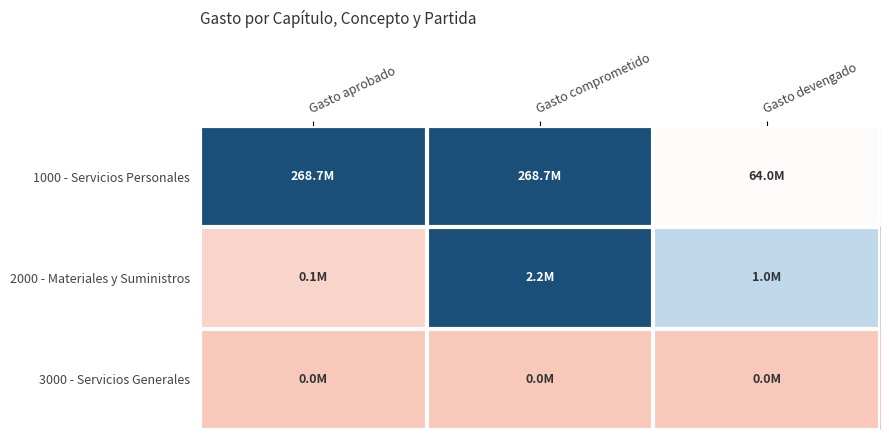

Reading left to right, what are all the values shown in this chart?

1000 - Servicios Personales: Gasto aprobado=1.0	Gasto comprometido=1.0	Gasto devengado=0.2
2000 - Materiales y Suministros: Gasto aprobado=0.1	Gasto comprometido=1.0	Gasto devengado=0.5
3000 - Servicios Generales: Gasto aprobado=0.0	Gasto comprometido=0.0	Gasto devengado=0.0